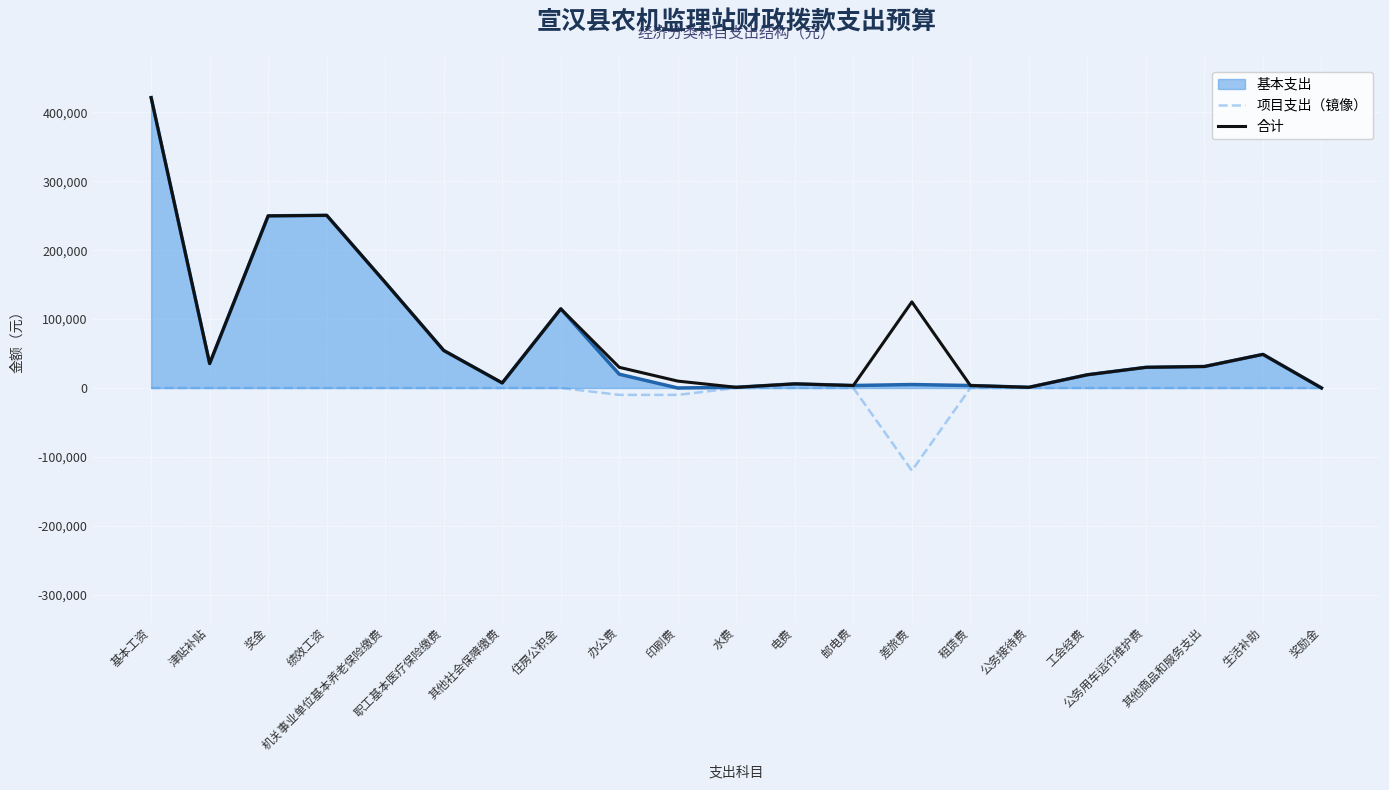

What is the smallest value displayed?

-120000